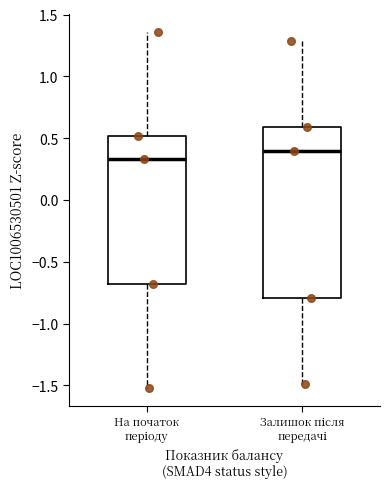

Reading left to right, transcribe this box plot: for each box, give where its median line is, the range the box spans, and where its two whiskers end, as read against the y-axis. The values are not printed on the chart, so give them approximately, as read against the axis.

На початок періоду: median 0.35, box -0.70 to 0.50, whiskers -1.50 to 1.35
Залишок після передачі: median 0.40, box -0.80 to 0.60, whiskers -1.50 to 1.30